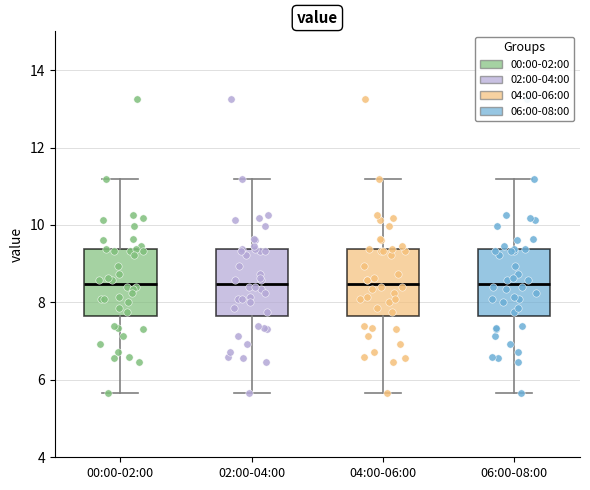

Reading left to right, transcribe this box plot: for each box, give where its median line is, the range the box spans, and where its two whiskers end, as read against the y-axis. The values are not printed on the chart, so give them approximately, as read against the axis.

00:00-02:00: median 8.4, box 7.6 to 9.4, whiskers 5.6 to 11.2
02:00-04:00: median 8.4, box 7.6 to 9.4, whiskers 5.6 to 11.2
04:00-06:00: median 8.4, box 7.6 to 9.4, whiskers 5.6 to 11.2
06:00-08:00: median 8.4, box 7.6 to 9.4, whiskers 5.6 to 11.2